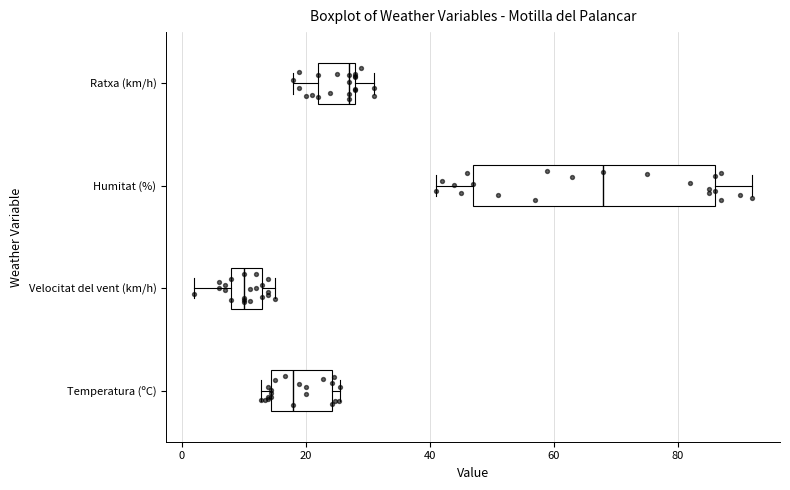

Reading bottom to top, transcribe this box plot: for each box, give where its median line is, the range the box spans, and where its two whiskers end, as read against the x-axis. The values are not printed on the chart, so give them approximately, as read against the axis.

Temperatura (ºC): median 18, box 14 to 24, whiskers 12 to 26
Velocitat del vent (km/h): median 10, box 8 to 14, whiskers 2 to 16
Humitat (%): median 68, box 48 to 86, whiskers 42 to 92
Ratxa (km/h): median 28 (just left of the box's right edge), box 22 to 28, whiskers 18 to 32